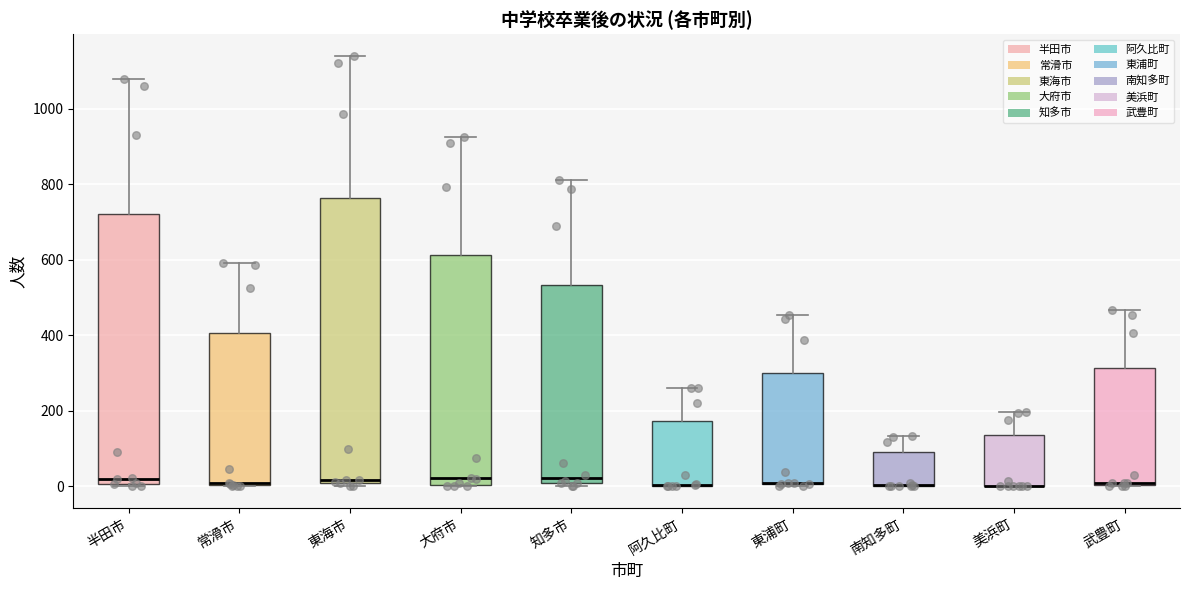

Which box is the tallest, from its lower edge to its upper edge?

東海市